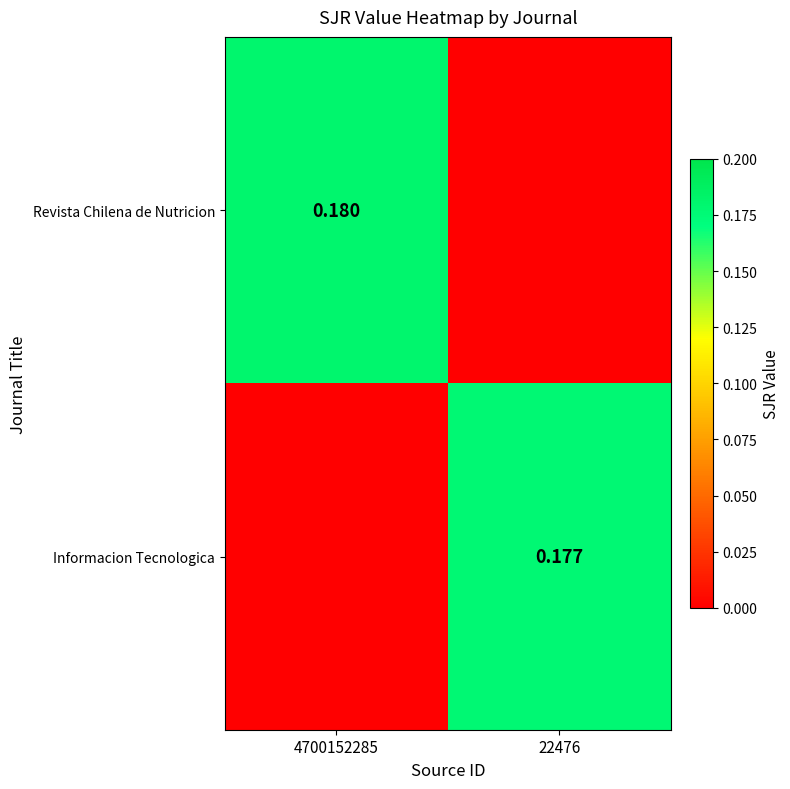

How many values in the Revista Chilena de Nutricion series exceed 0?

1